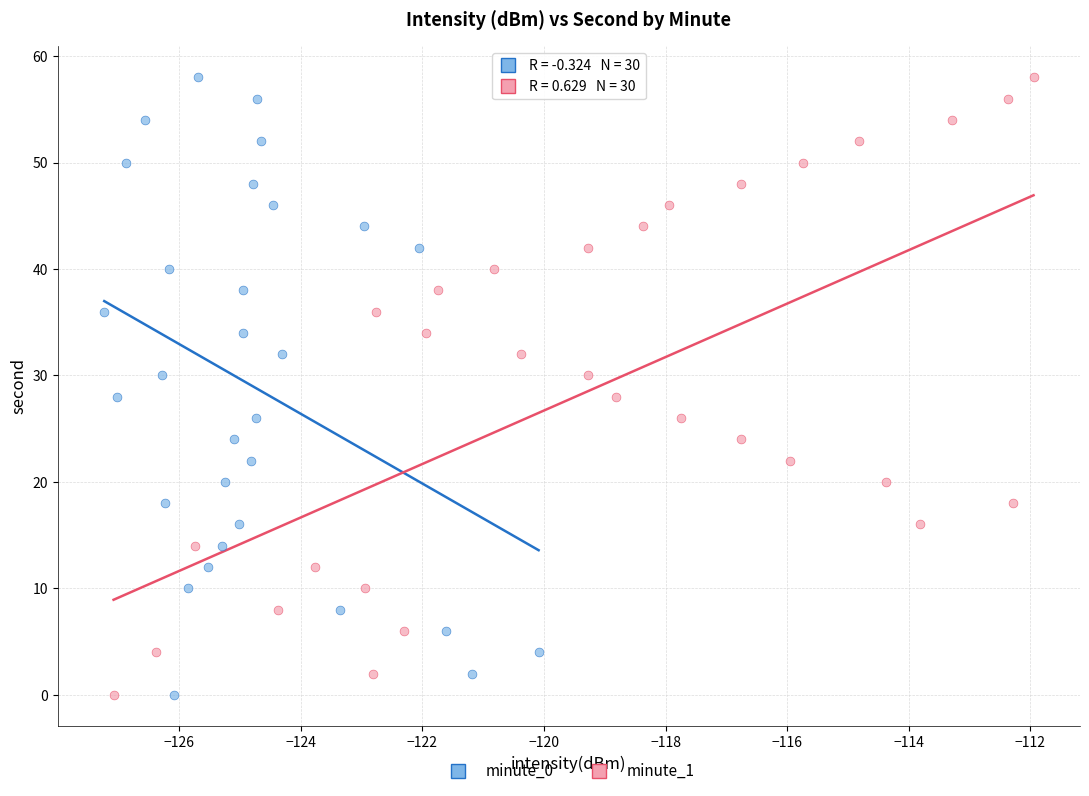

What are all the series names shown in the legend?

minute_0, minute_1